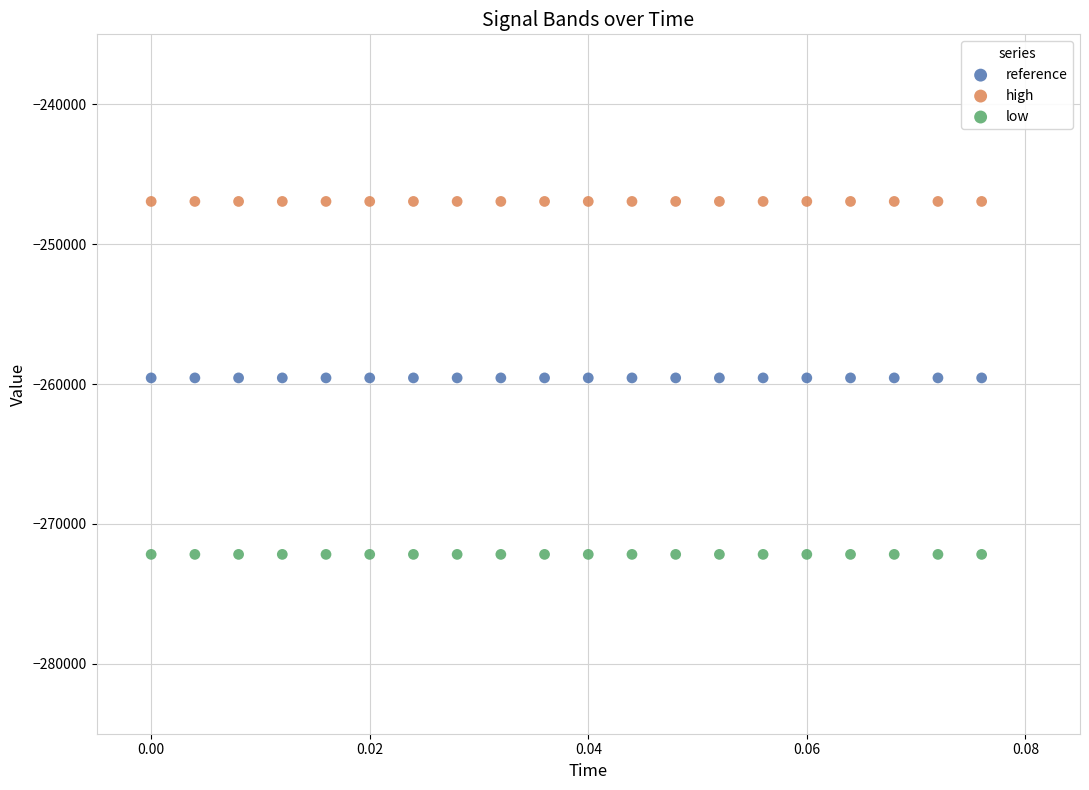

Which series reaches the maximum Y coordinate?

high